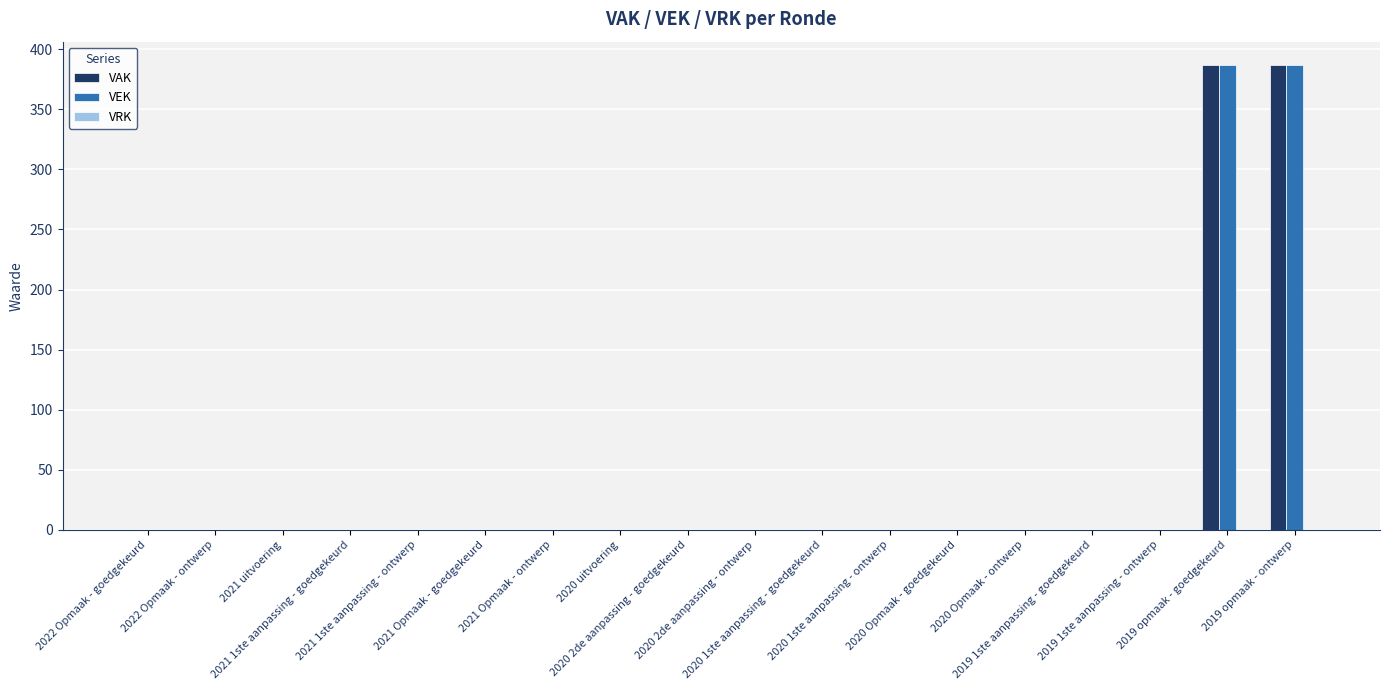

Does the chart contain stacked bars?

No